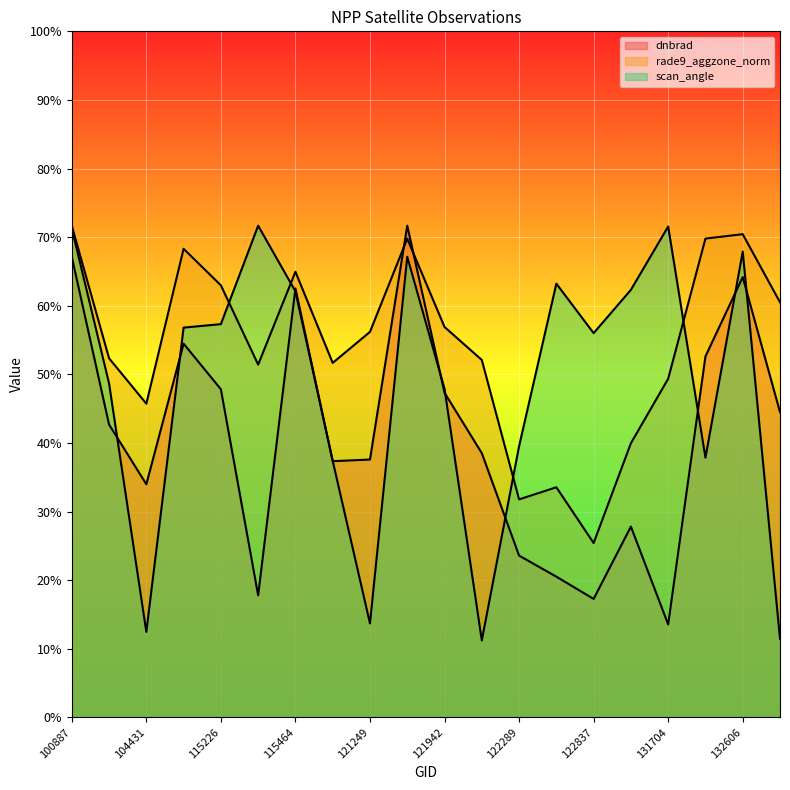

Which series ends up on top after the final intersection of scan_angle and rade9_aggzone_norm?

rade9_aggzone_norm